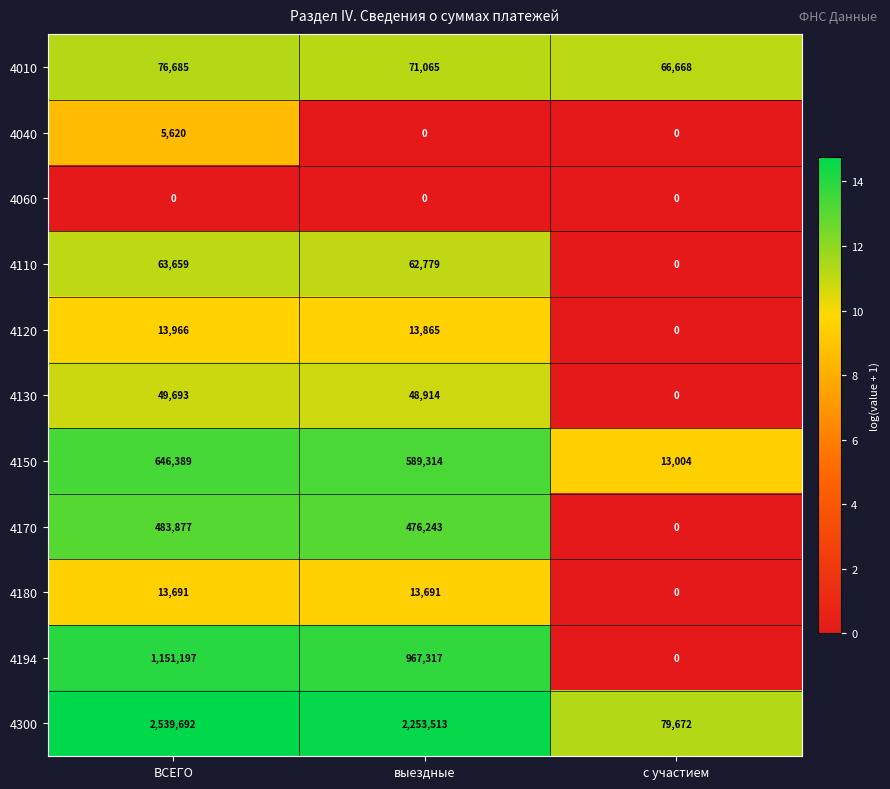

True or false: 4120 has a value of 0 at с участием.

True